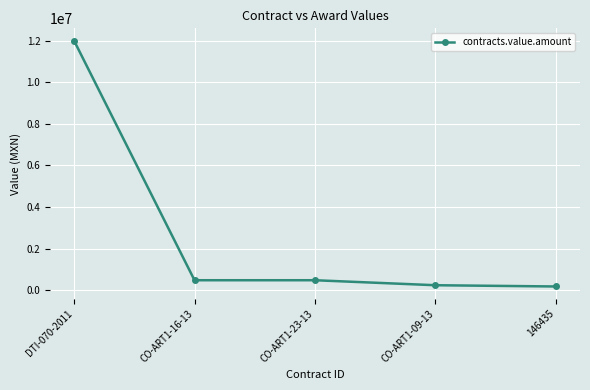

Count the number of categories in the chart.

5